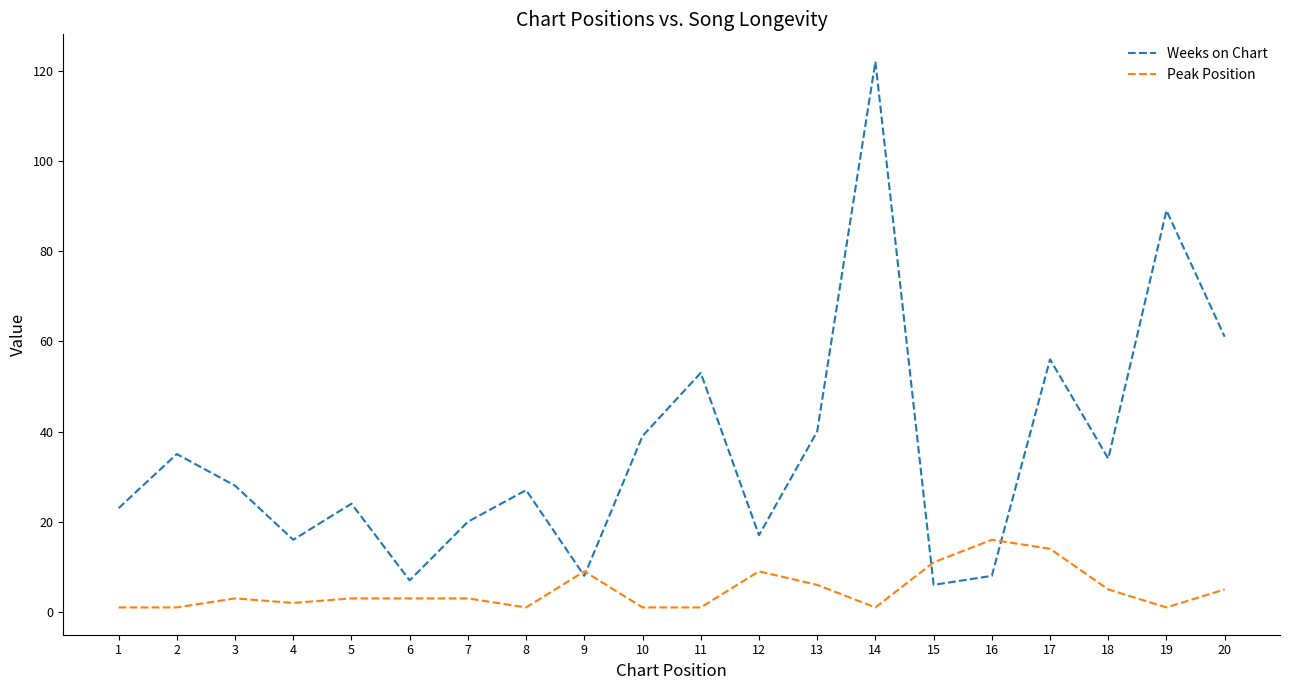

Reading left to right, what are all the values shown in this chart?

Weeks on Chart: 23	35	28	16	24	7	20	27	8	39	53	17	40	122	6	8	56	34	89	61
Peak Position: 1	1	3	2	3	3	3	1	9	1	1	9	6	1	11	16	14	5	1	5